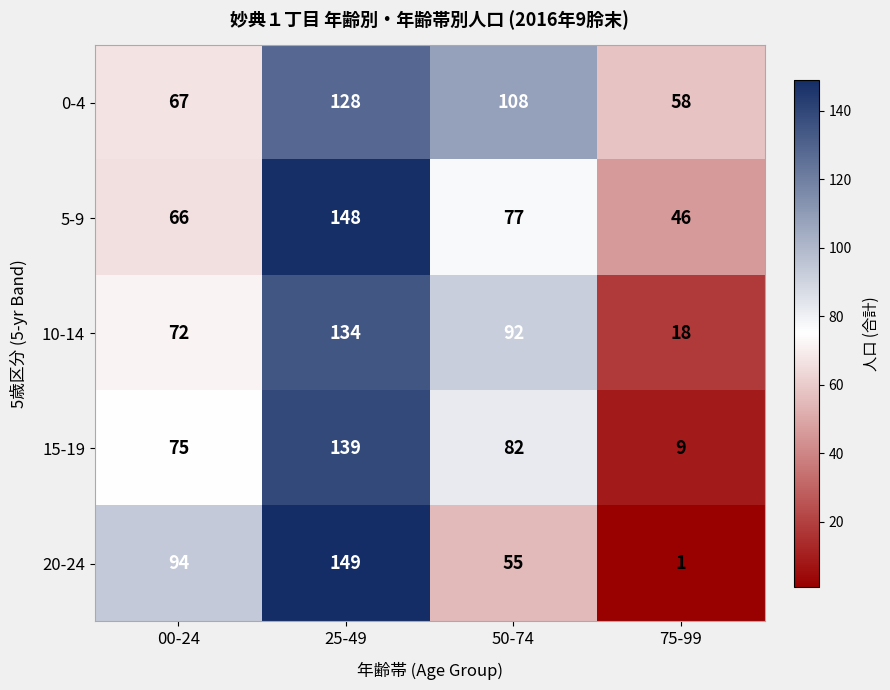

At which label does 5-9 first exceed 77?

25-49